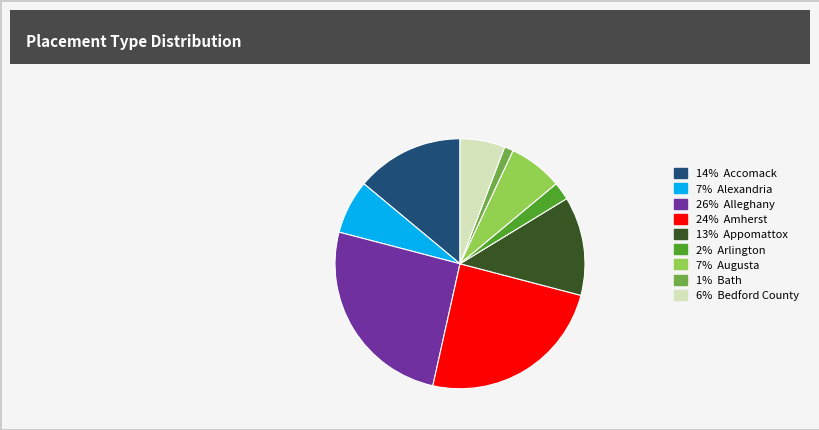

Do 13% Appomattox and 24% Amherst together represent more than half of the pie?

No